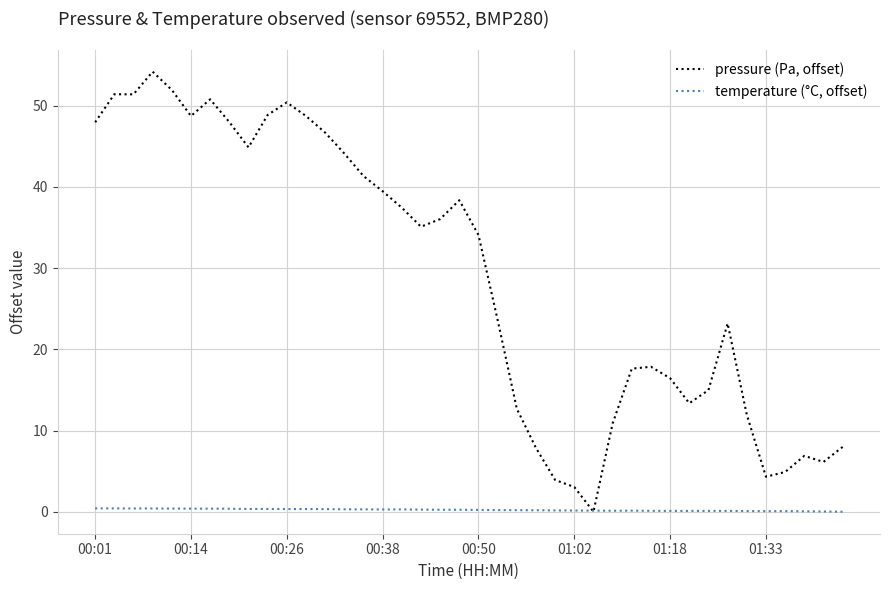

Which series has the widest spread of values?

pressure (Pa, offset)